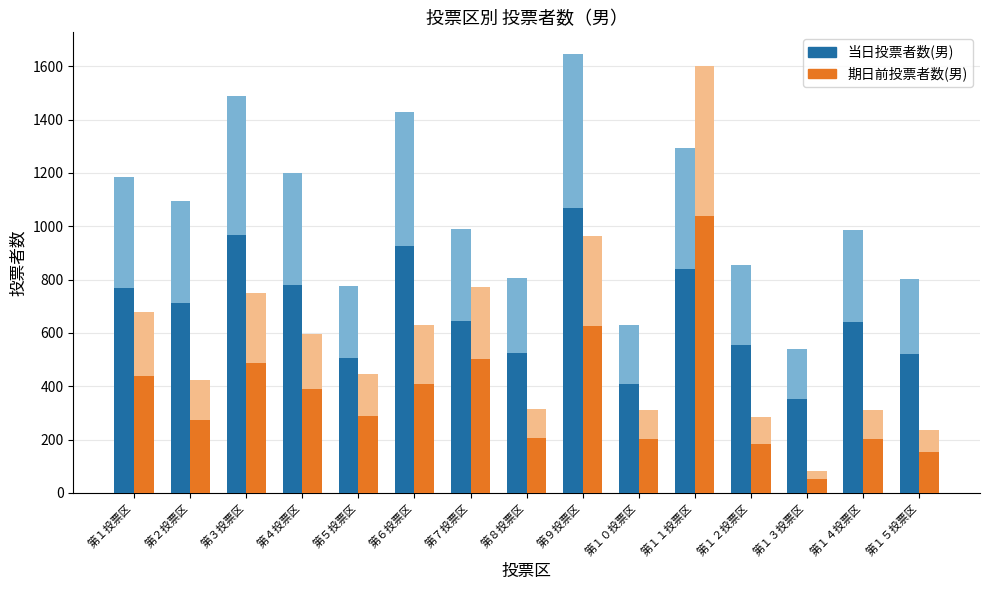

What value does the 当日投票者数(男) series have at 第１２投票区?

556.4